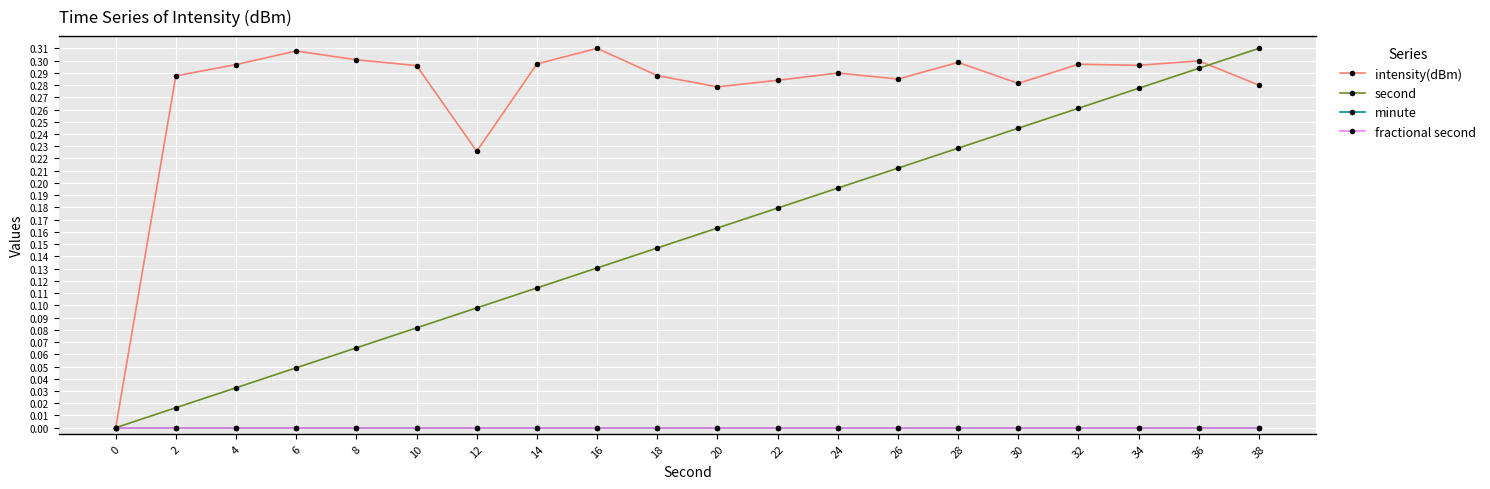

Is this an area chart (filled region under the line)?

No